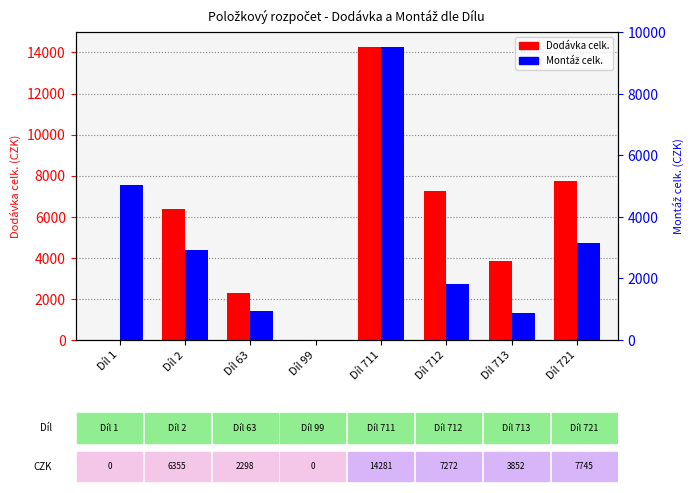

Does the chart contain stacked bars?

No